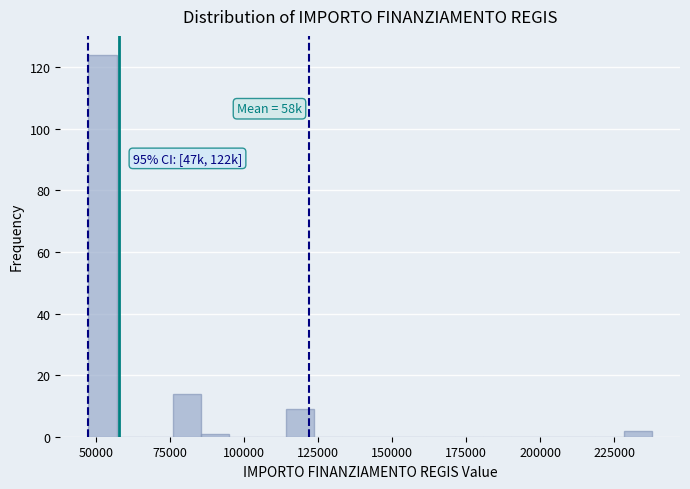

Around what value on the x-axis is the tallest bar? Give the approximate position of its centre, as read against the axis.

50000